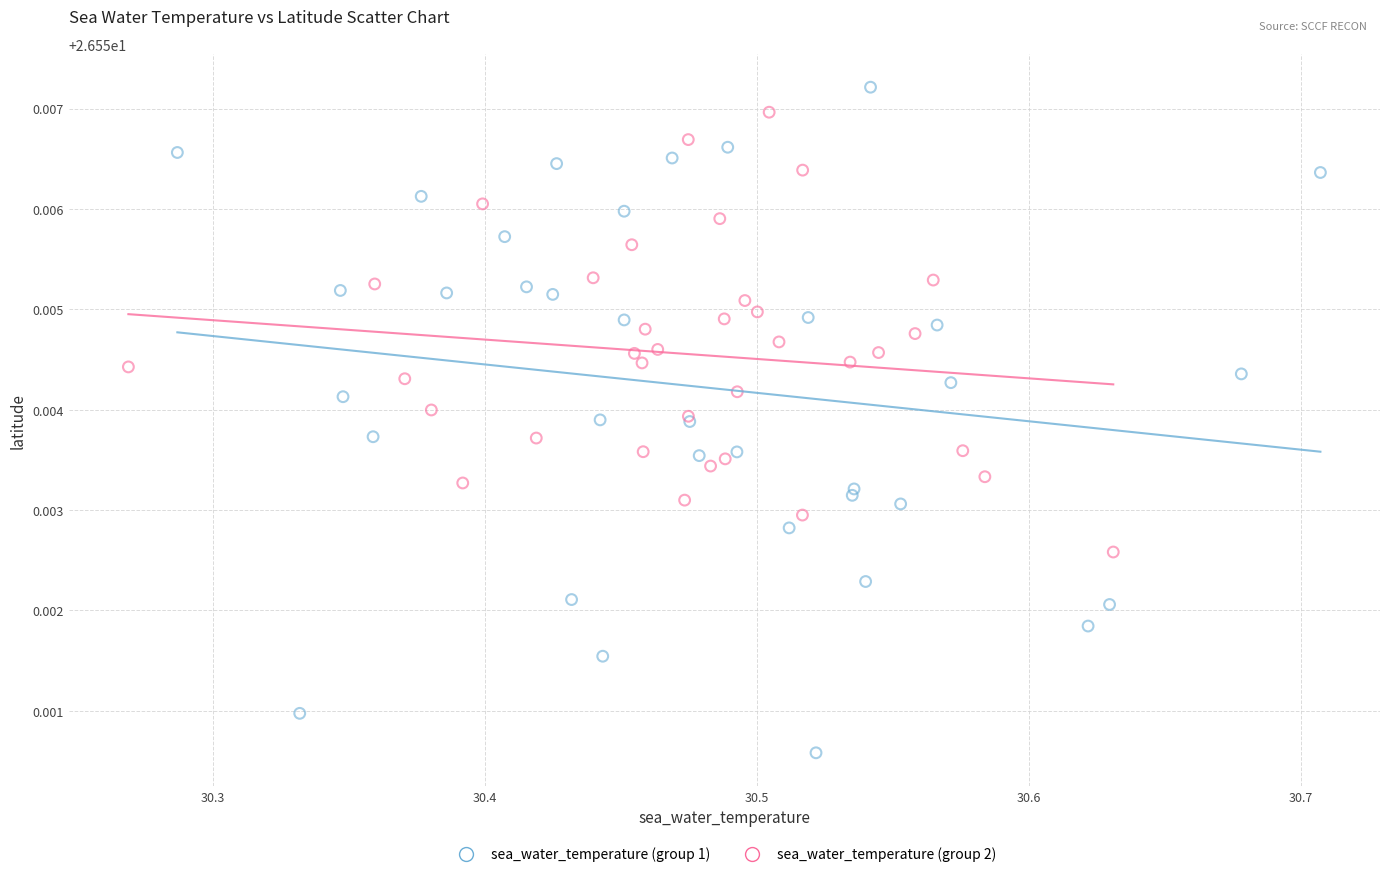

Which series reaches the minimum Y coordinate?

sea_water_temperature (group 1)